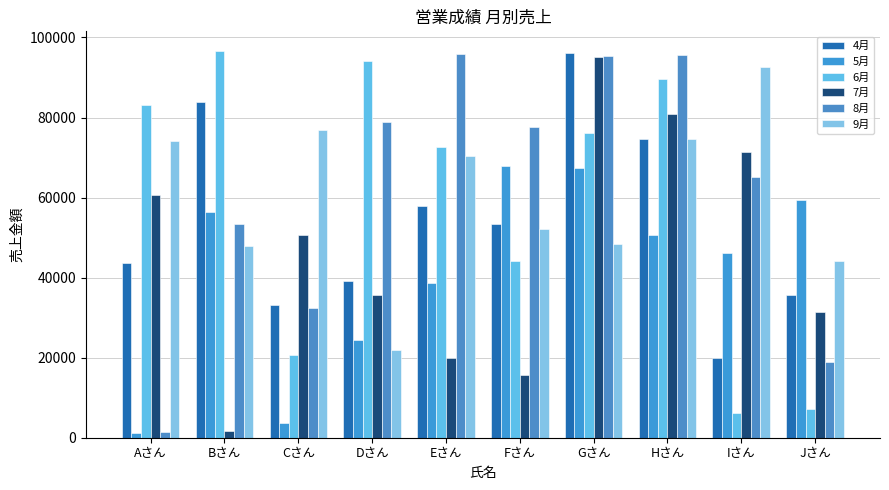

Where is 5月 nearest to the value 34584?

Eさん